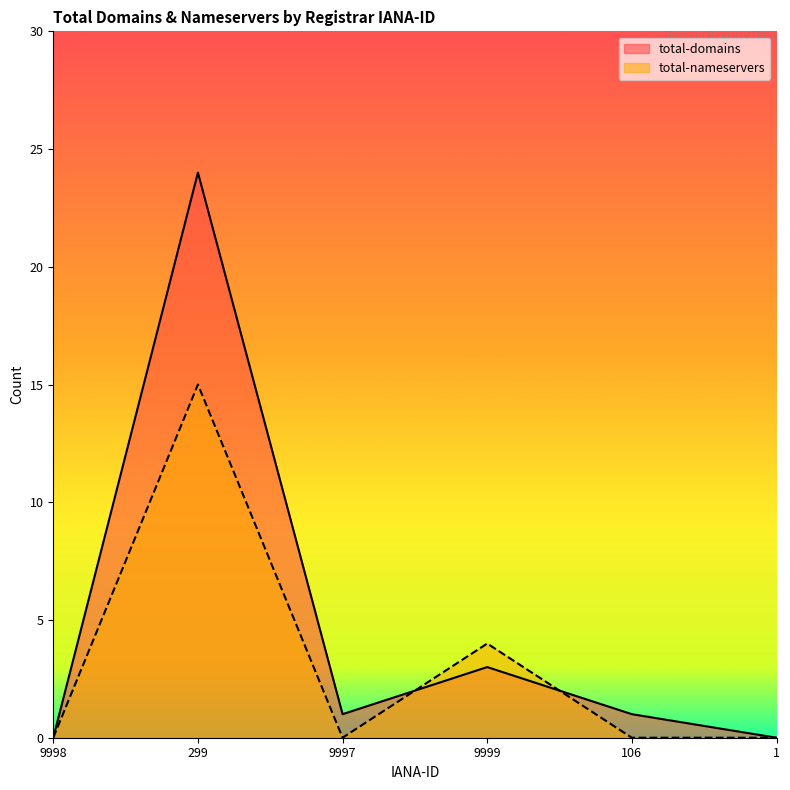

What is the sum of all total-domains values?

29